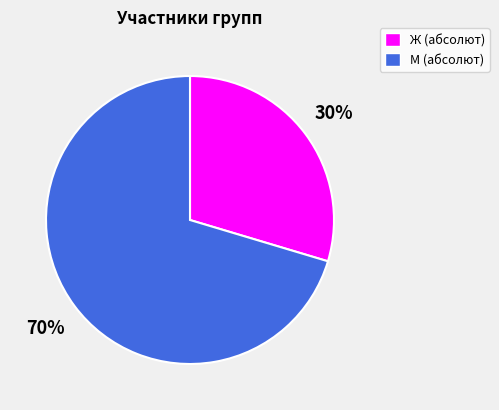

What percentage is the Ж (абсолют) slice, to the nearest percent?

30%